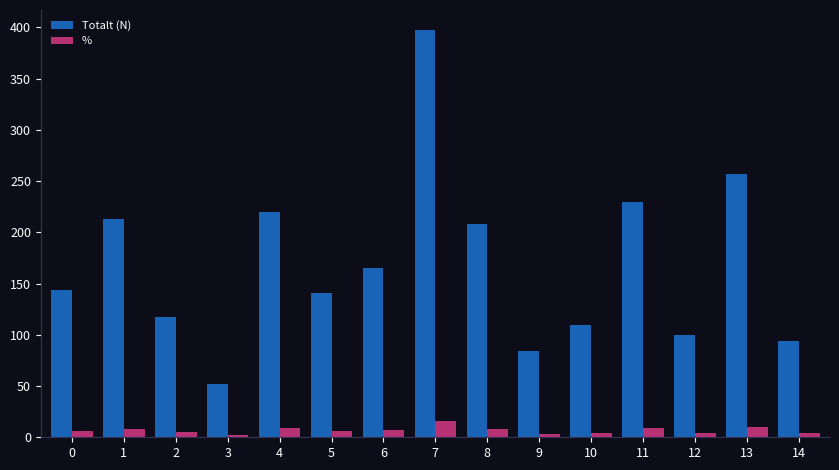

What is the greatest value displayed?

397